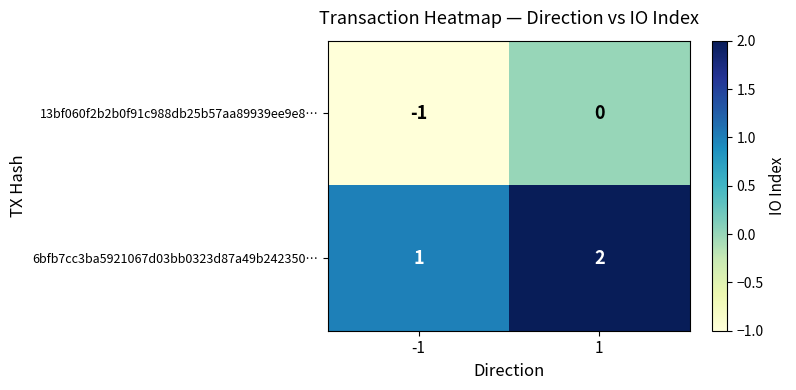

What is the greatest value displayed?

2